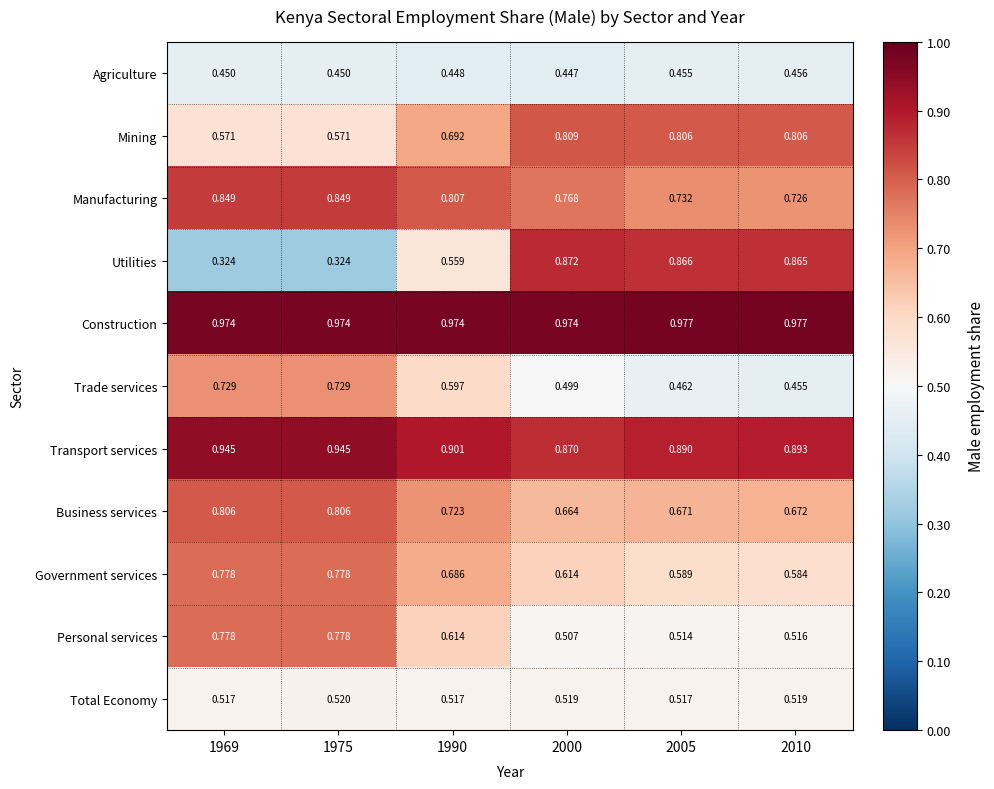

Which series has the largest total across all categories?

Construction